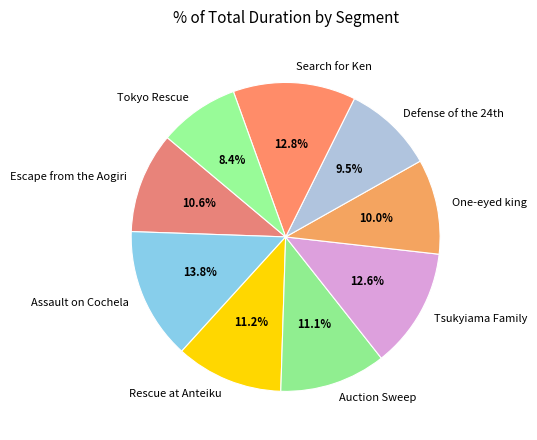

Do Tokyo Rescue and Assault on Cochela together represent more than half of the pie?

No